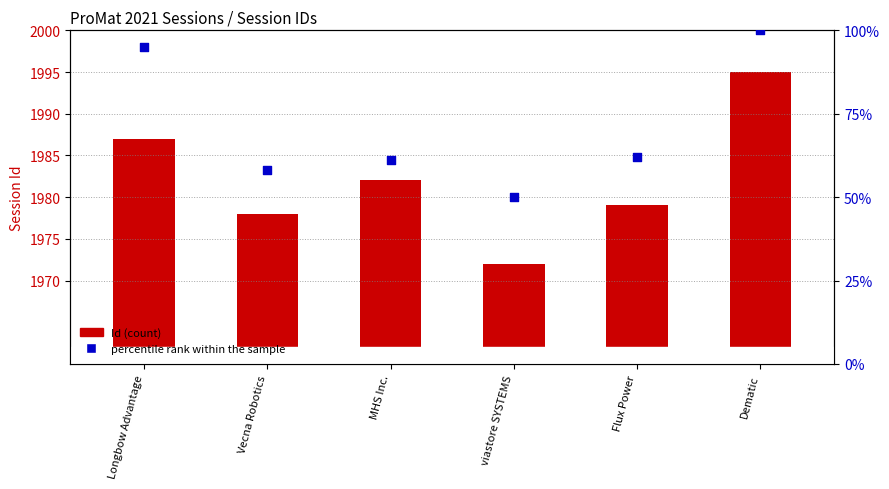

What are all the series names shown in the legend?

Id, percentile rank within the sample